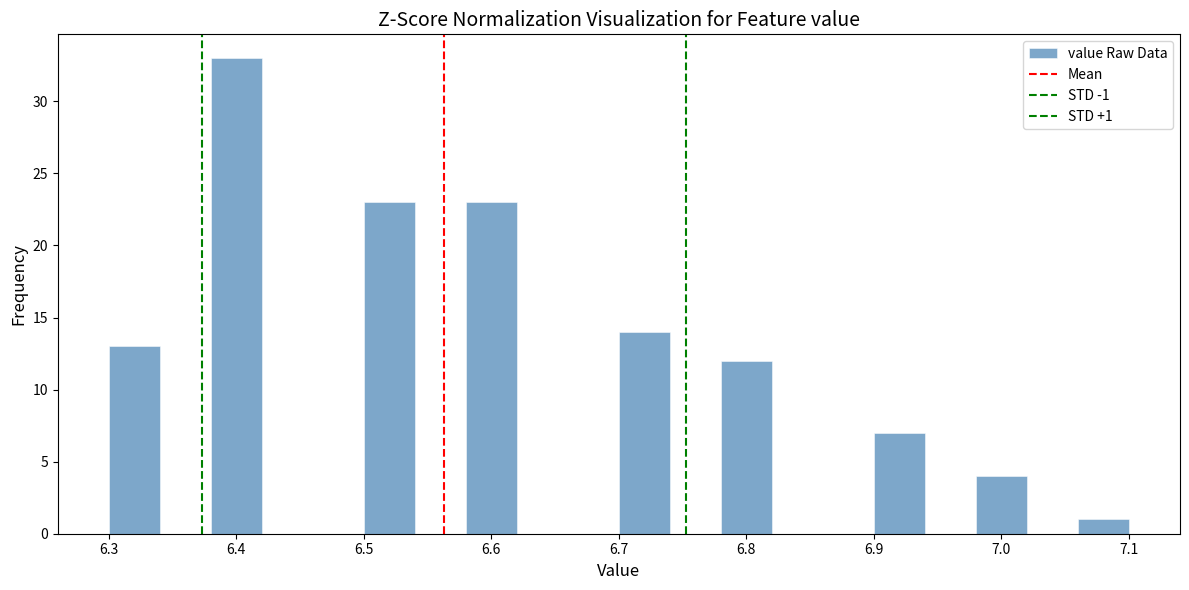

Which range on the x-axis has the tallest bar?

6.38 to 6.42